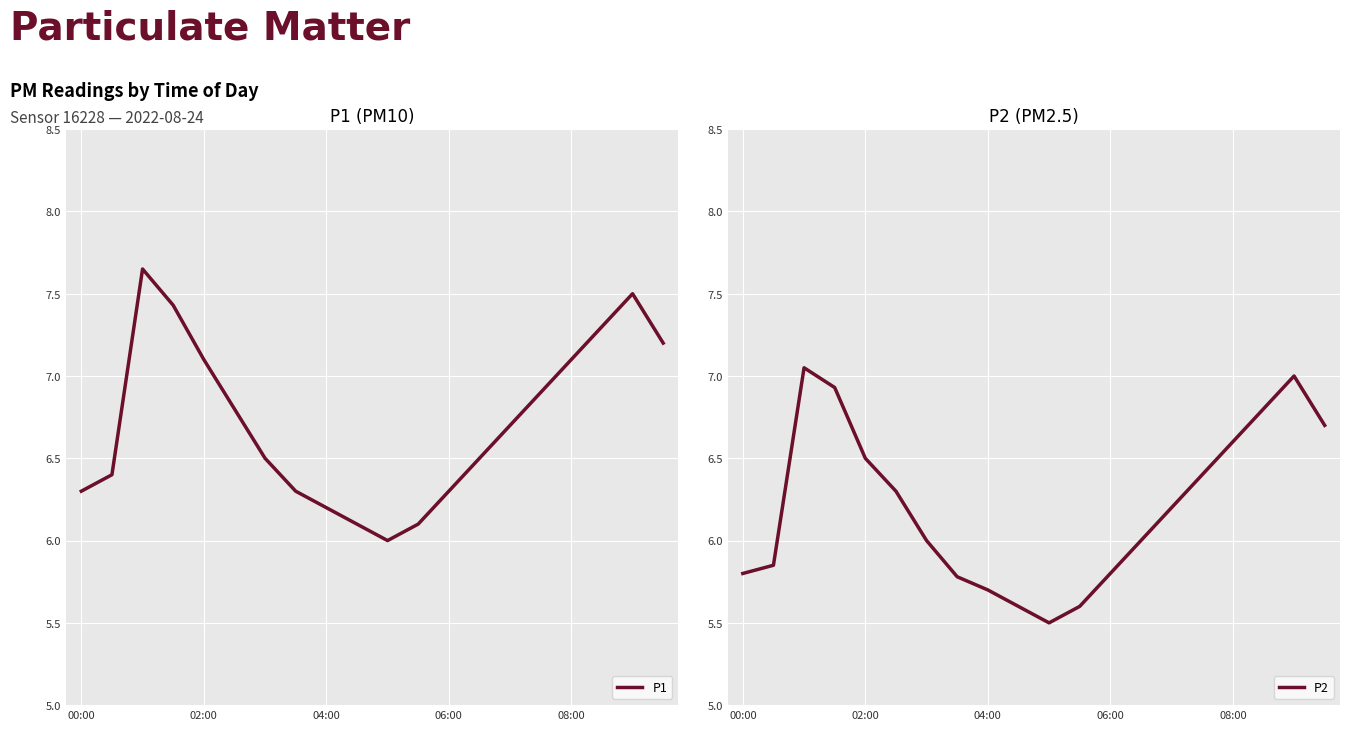

What is the difference between the maximum and second lowest values in the P1 series?

1.6